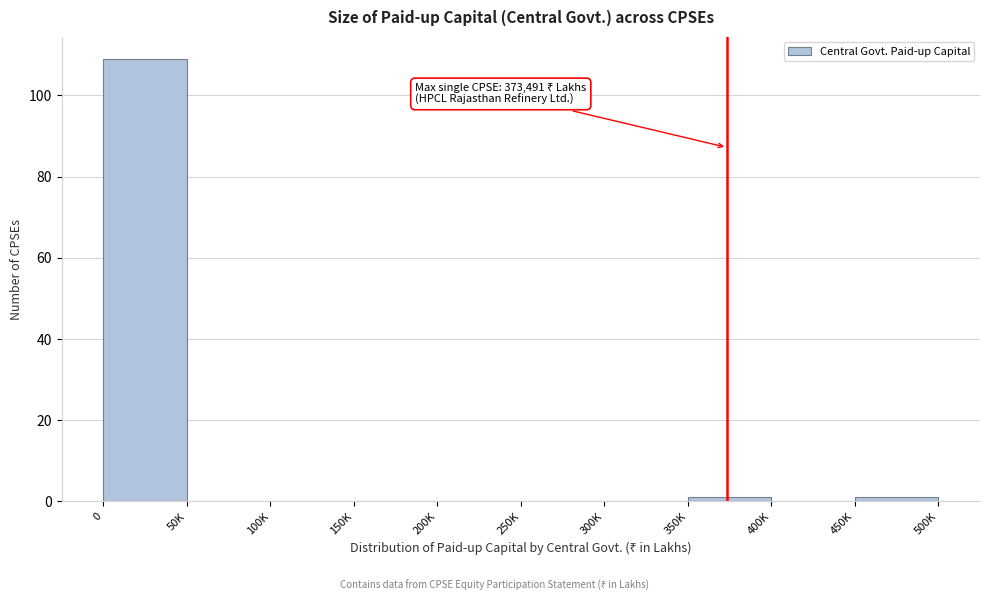

Reading right to left, extract all data points from this chart.

450K=1	400K=0	350K=1	300K=0	250K=0	200K=0	150K=0	100K=0	50K=0	0=109